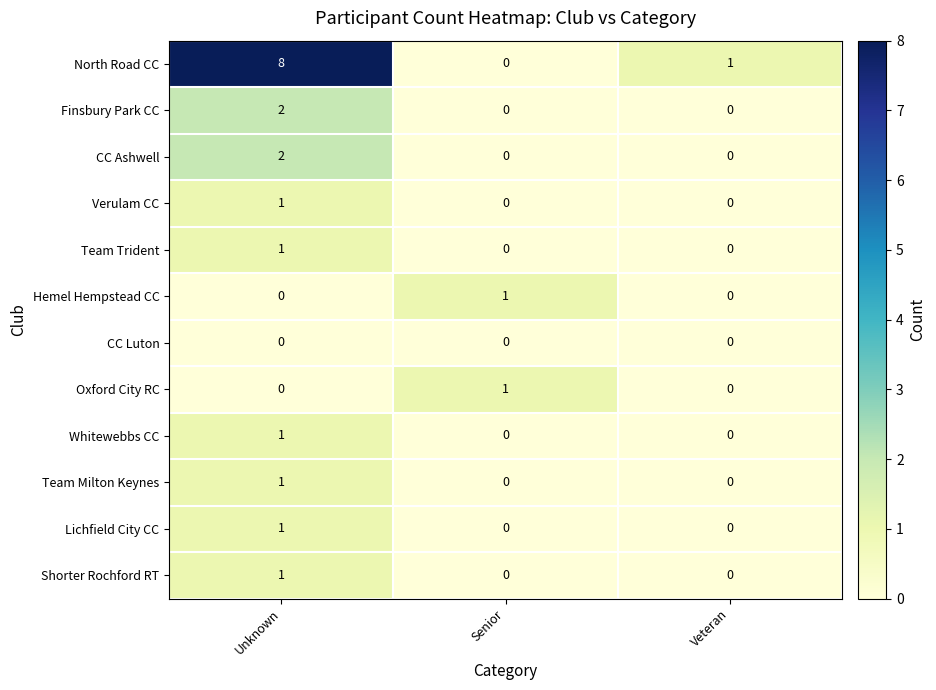

What is the greatest value displayed?

8